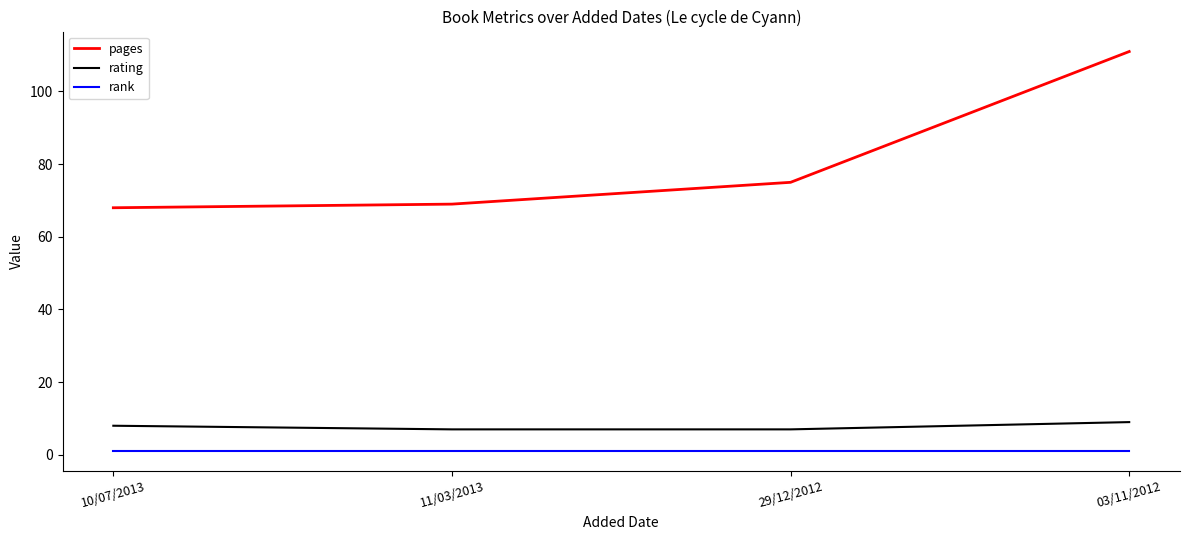

Is this an area chart (filled region under the line)?

No